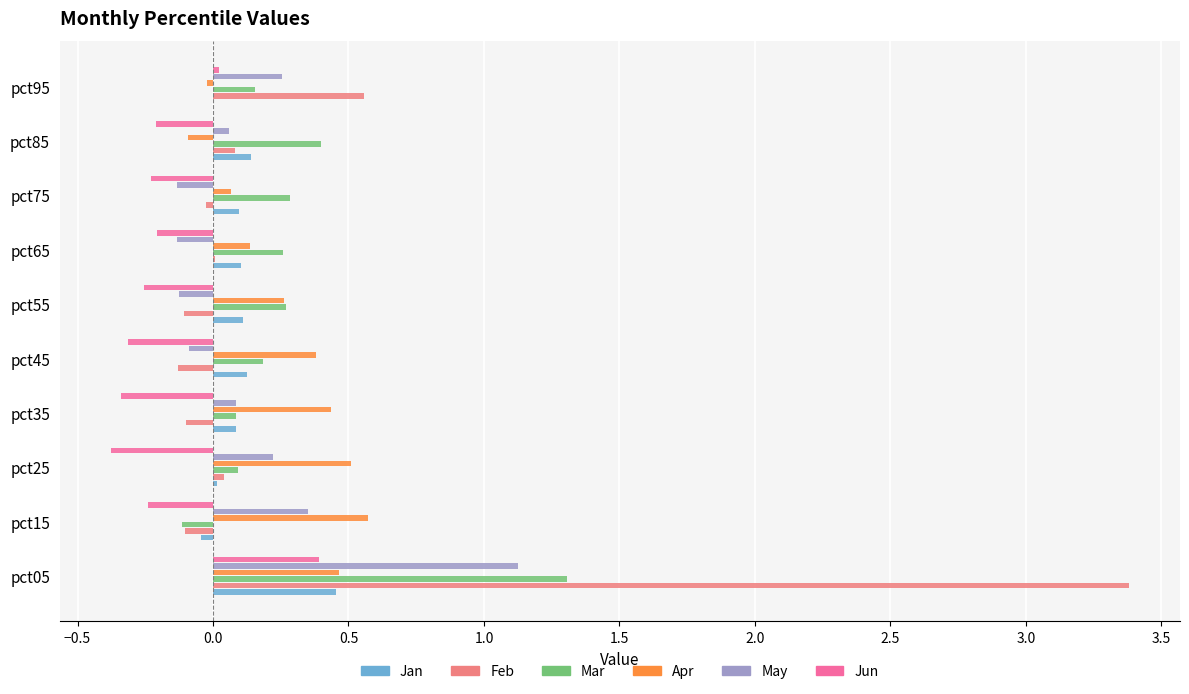

Is it true that May equals 0.1 at pct85?

True